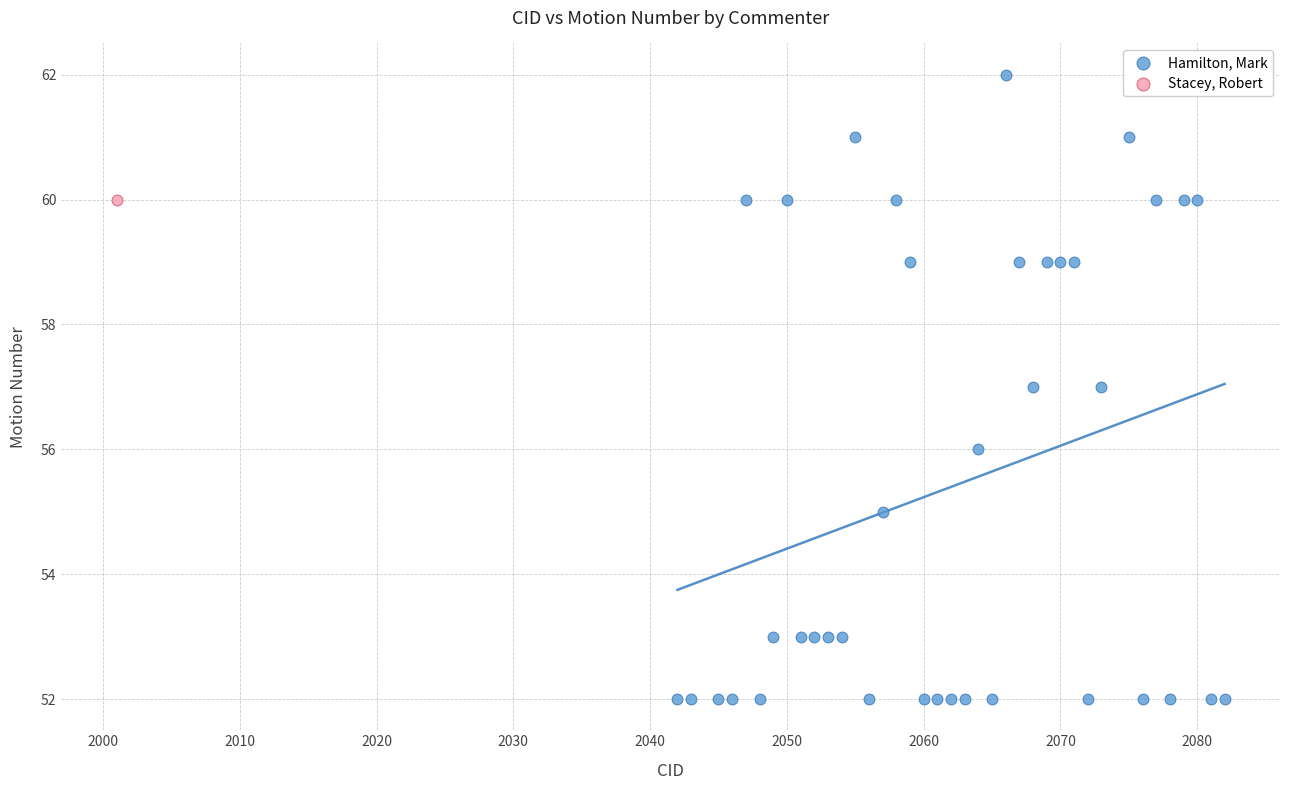

What are all the series names shown in the legend?

Hamilton, Mark, Stacey, Robert